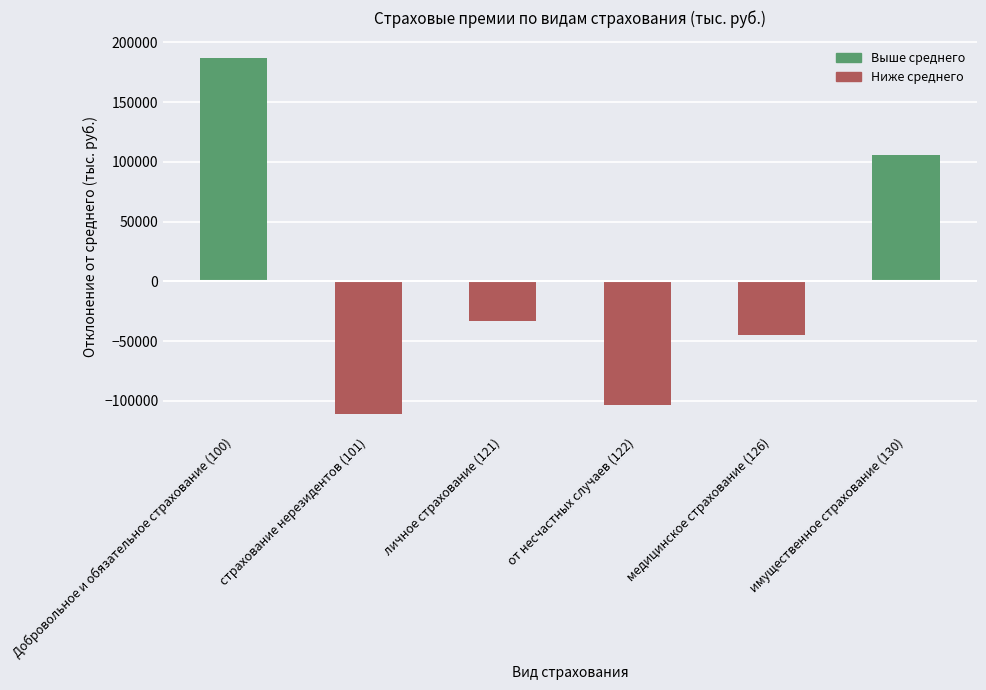

At which label is the value closest to 37858?

имущественное страхование (130)